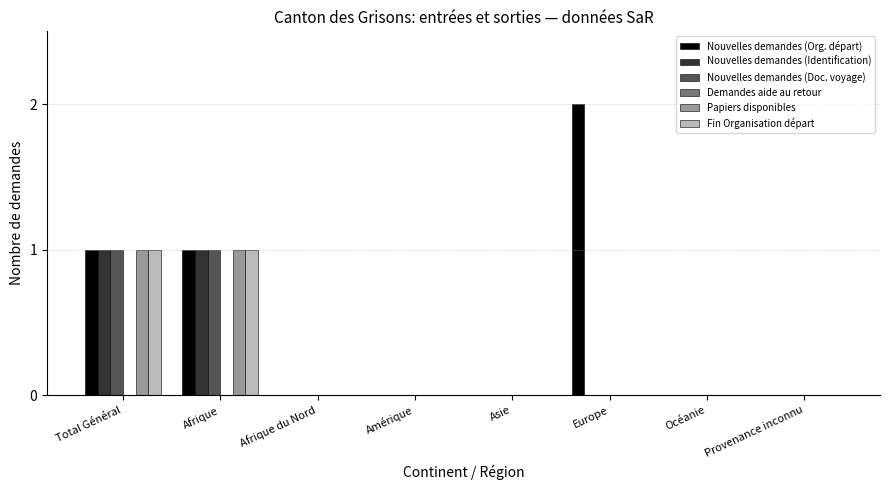

Is the value of Nouvelles demandes (Doc. voyage) at Asie greater than the value of Nouvelles demandes (Identification) at Afrique?

No